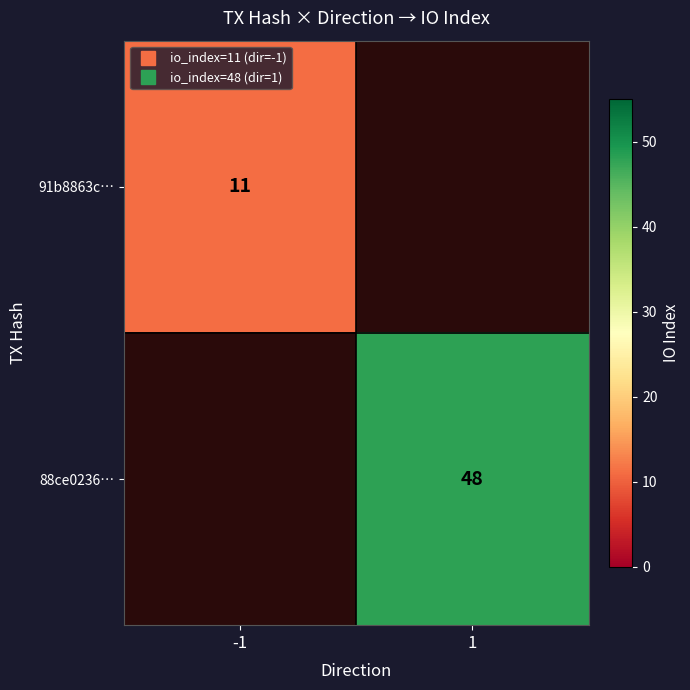

What is the greatest value displayed?

48.0